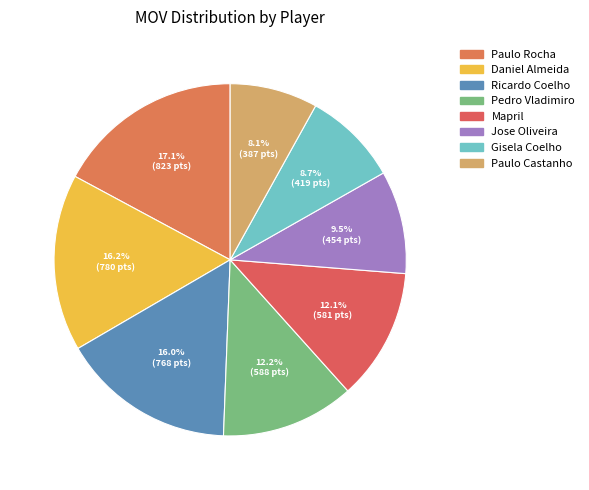

What is the largest slice in the pie chart?

Paulo Rocha